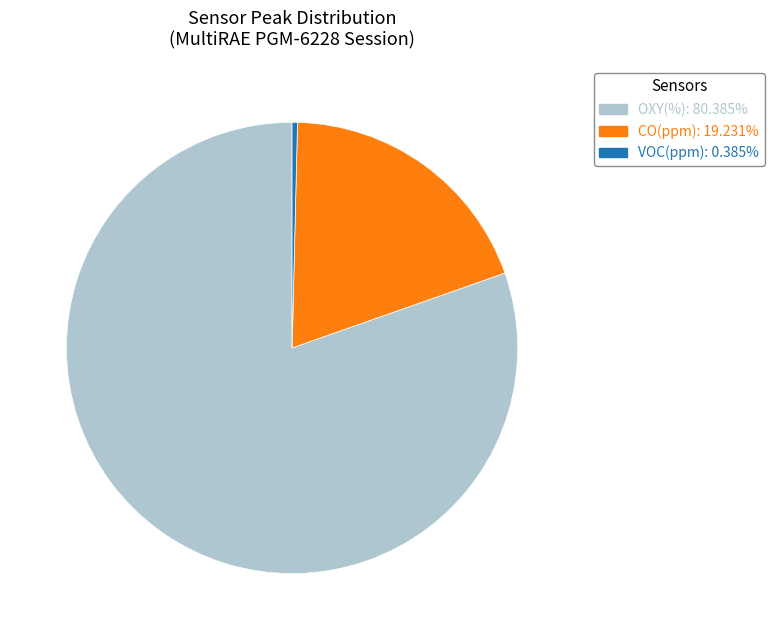

How many segments does this pie chart have?

3